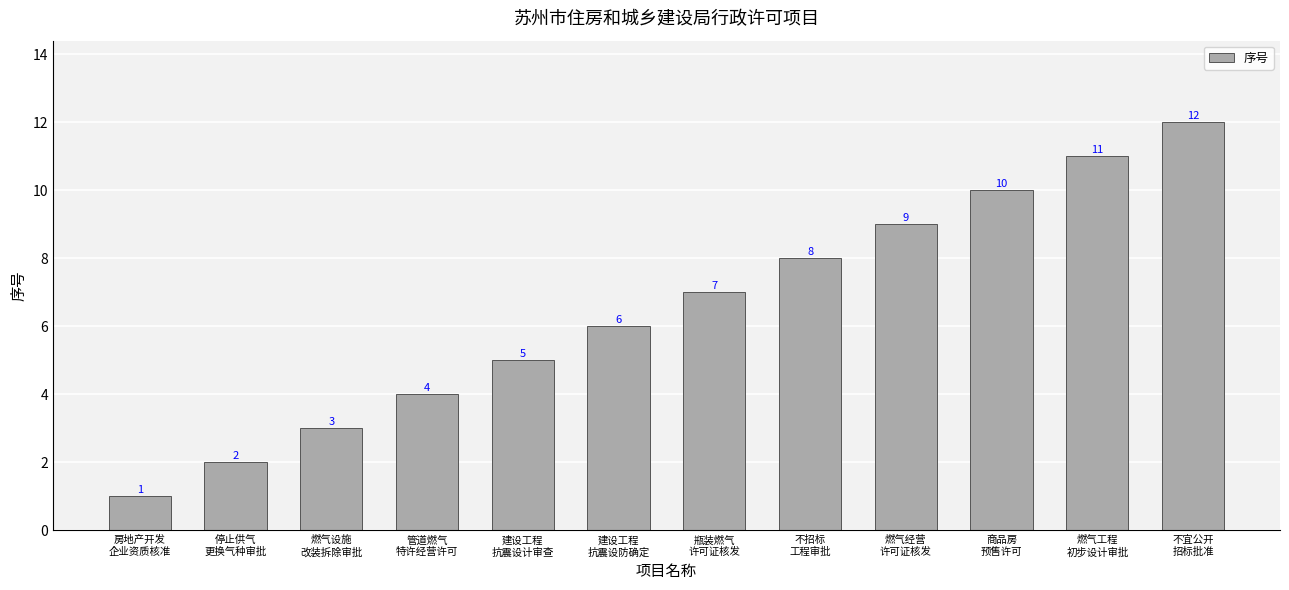

What is the maximum value shown in the chart?

12